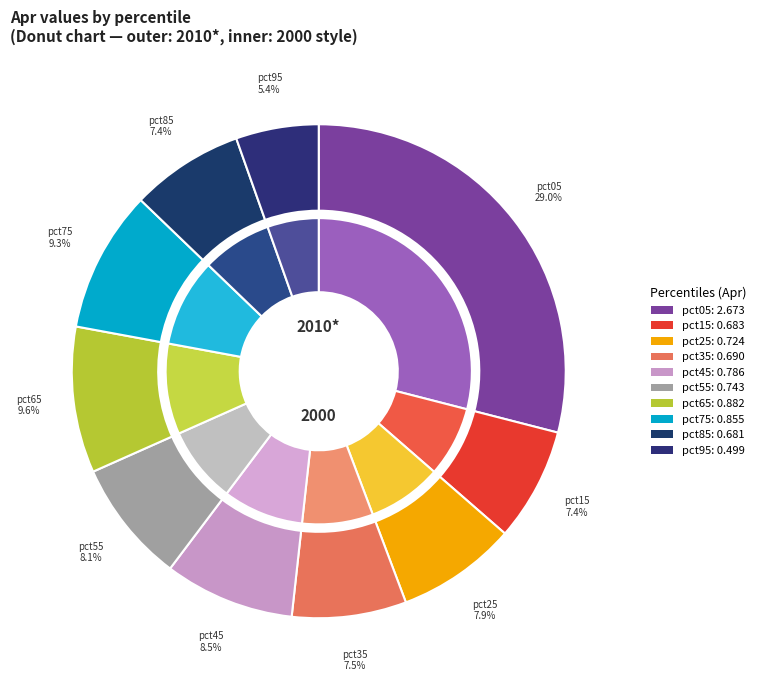

How many segments does this pie chart have?

10